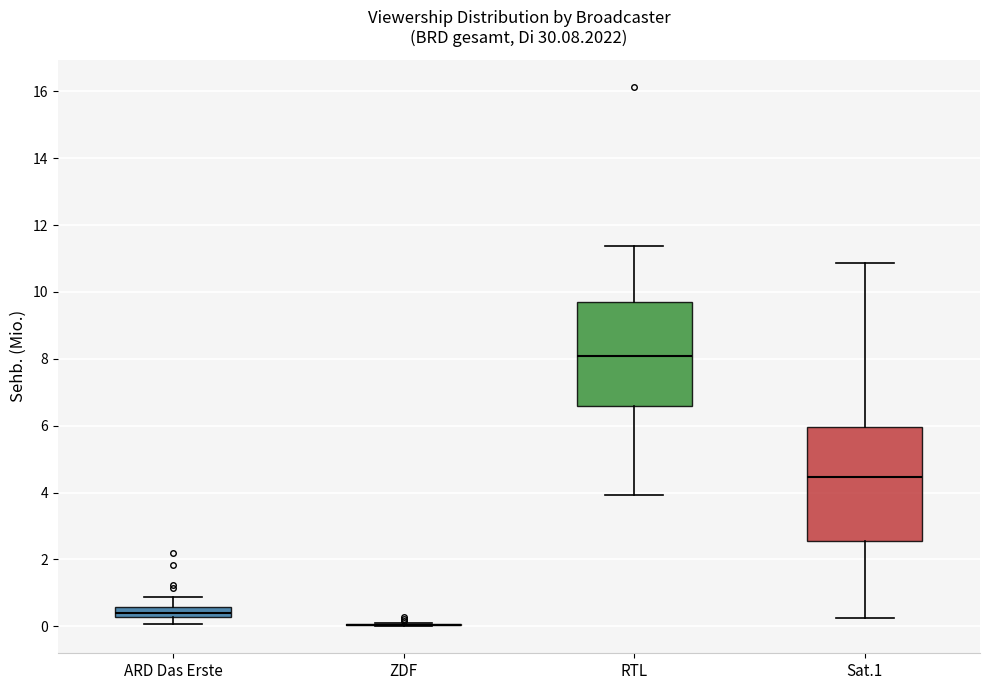

Comparing the boxes themselves (not the whiskers), which one is the tallest?

Sat.1